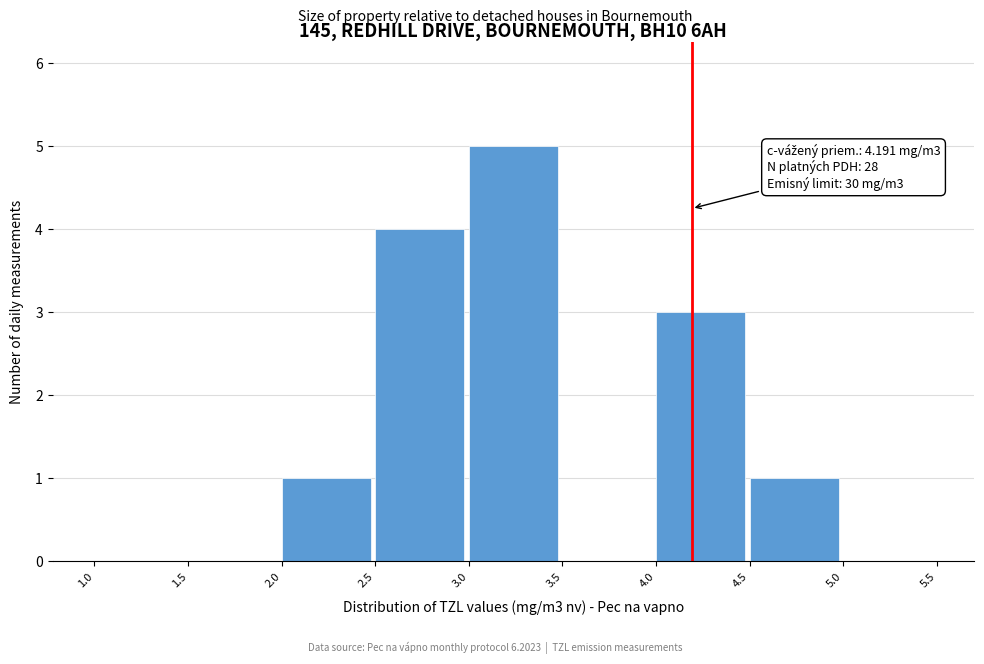

Which range on the x-axis has the tallest bar?

3.0 to 3.5